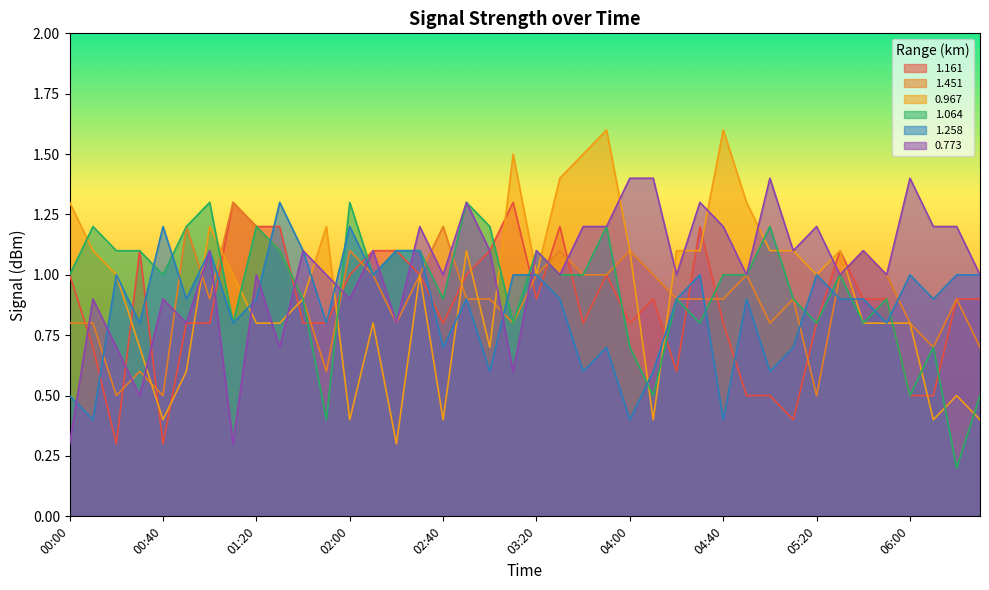

Which series changed the most between 02:30 and 04:30?

1.064